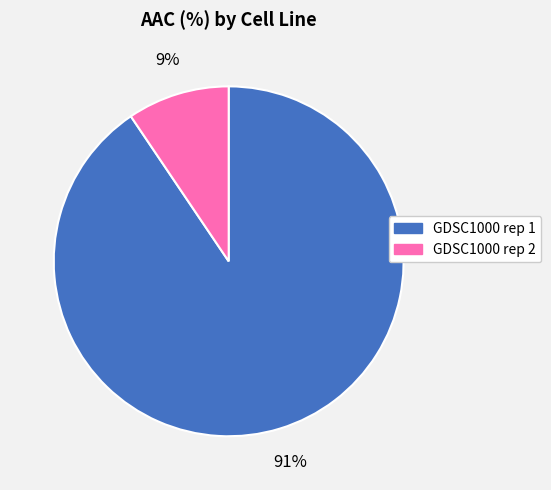

Do GDSC1000 rep 1 and GDSC1000 rep 2 together represent more than half of the pie?

Yes